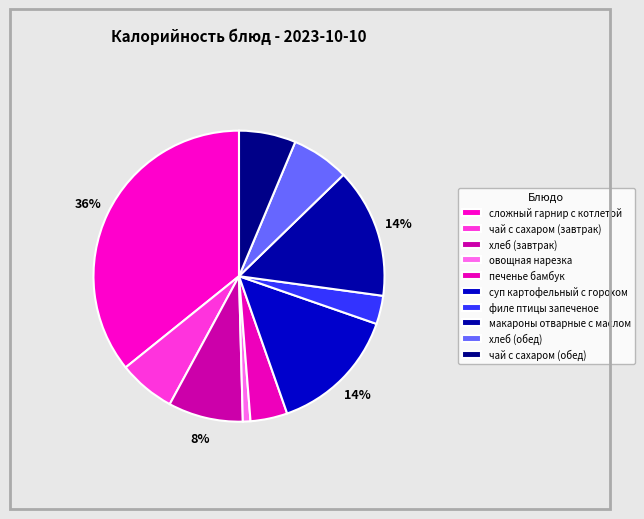

Combined, what portion of the pie is овощная нарезка and сложный гарнир с котлетой?

36.6%